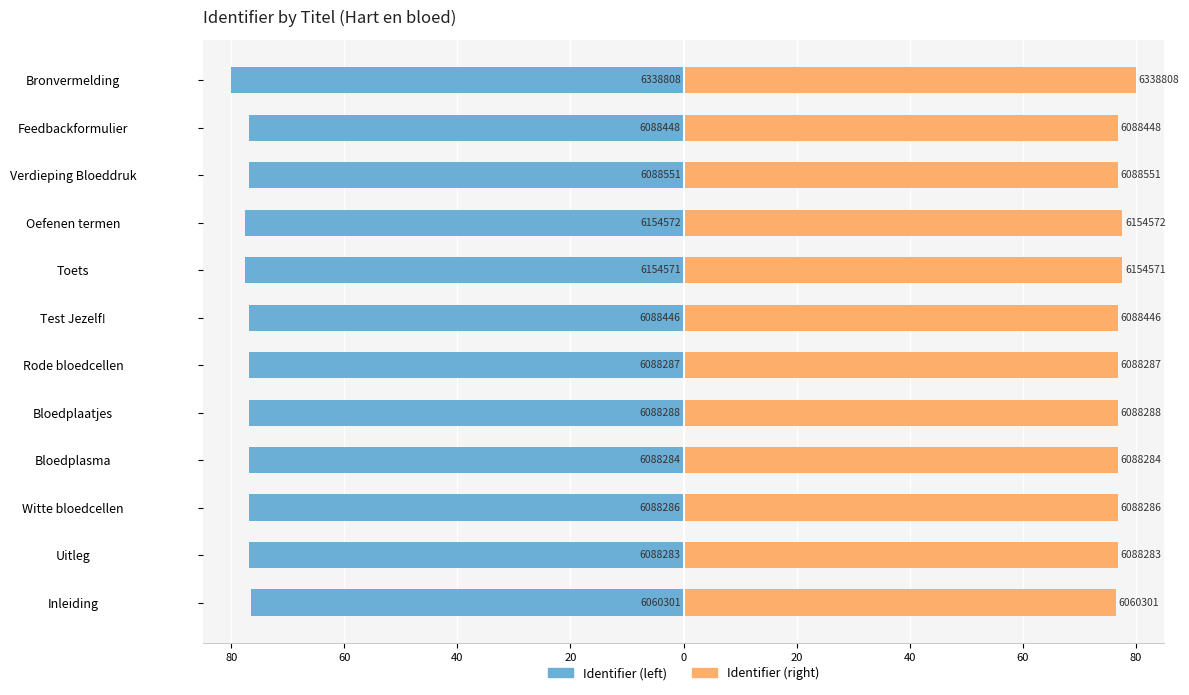

Which series has the widest spread of values?

Identifier (left)